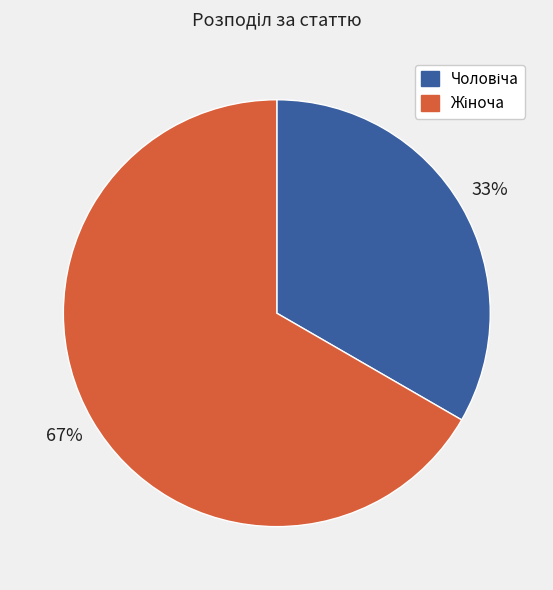

To the nearest percent, what is the average slice percentage?

50%